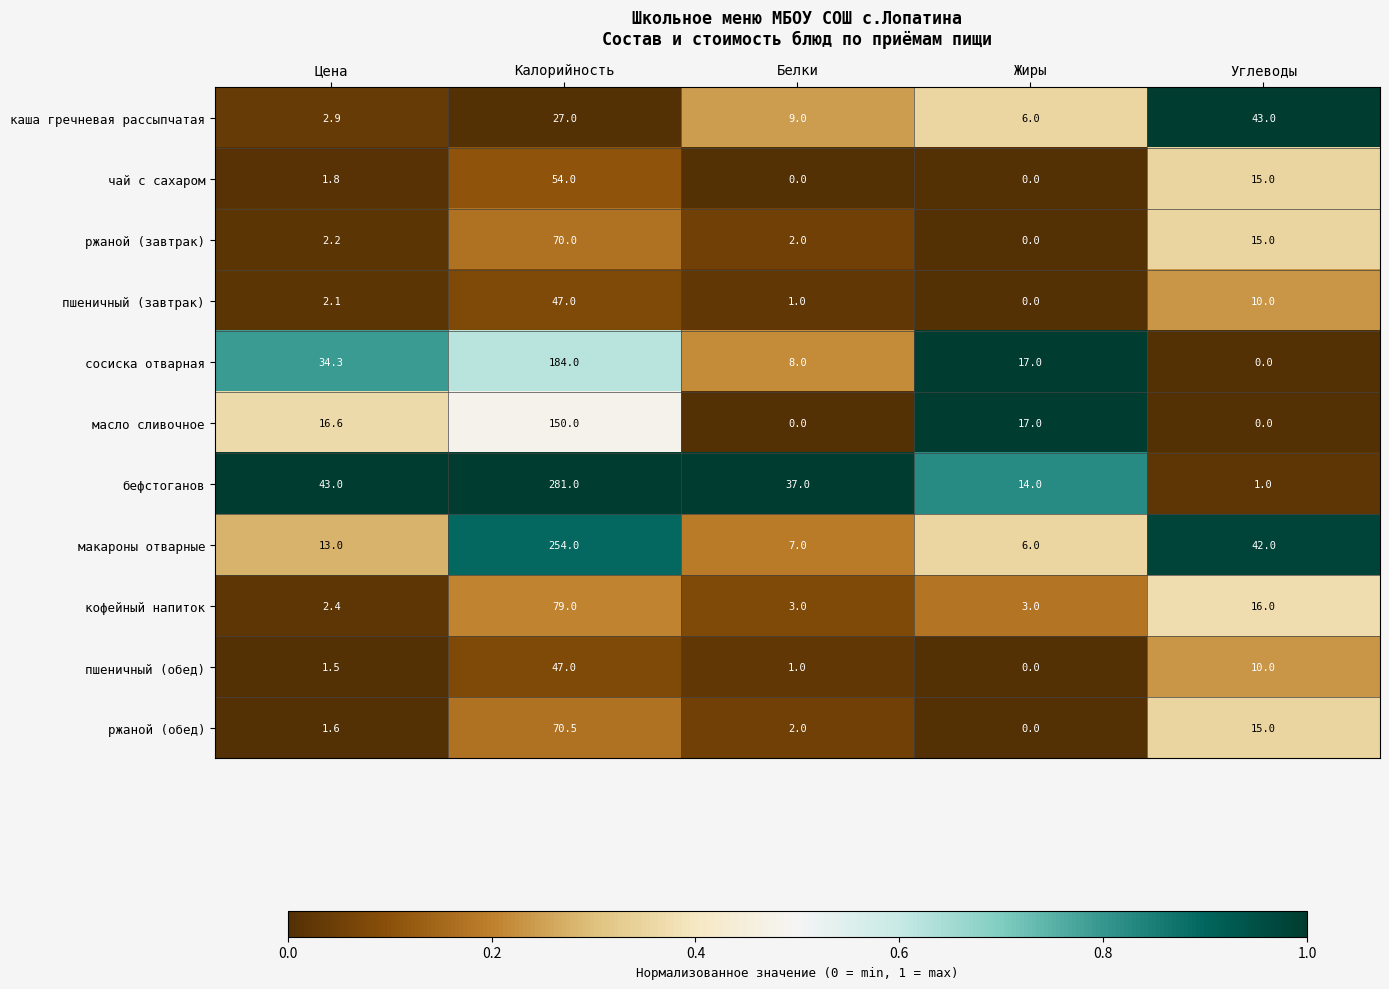

What is the spread (max minus min) of values at Жиры?

17.0